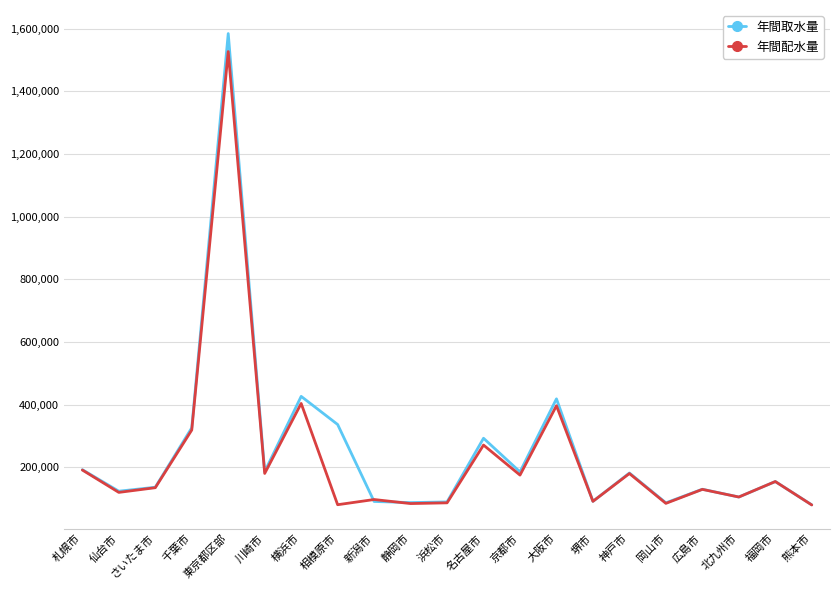

Which series has the largest total across all categories?

年間取水量